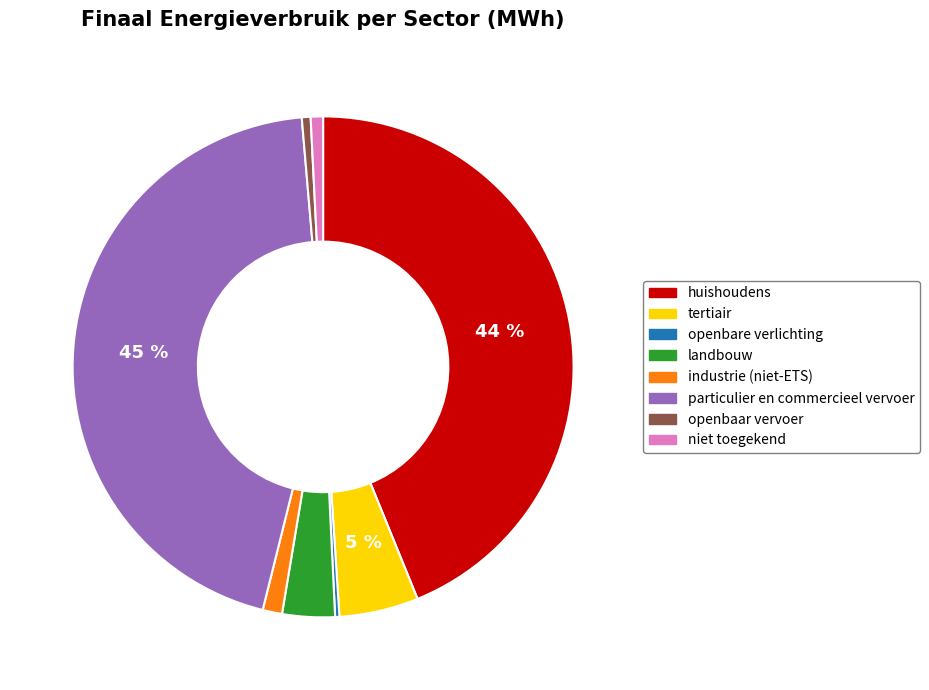

True or false: particulier en commercieel vervoer accounts for 30% of the total.

False